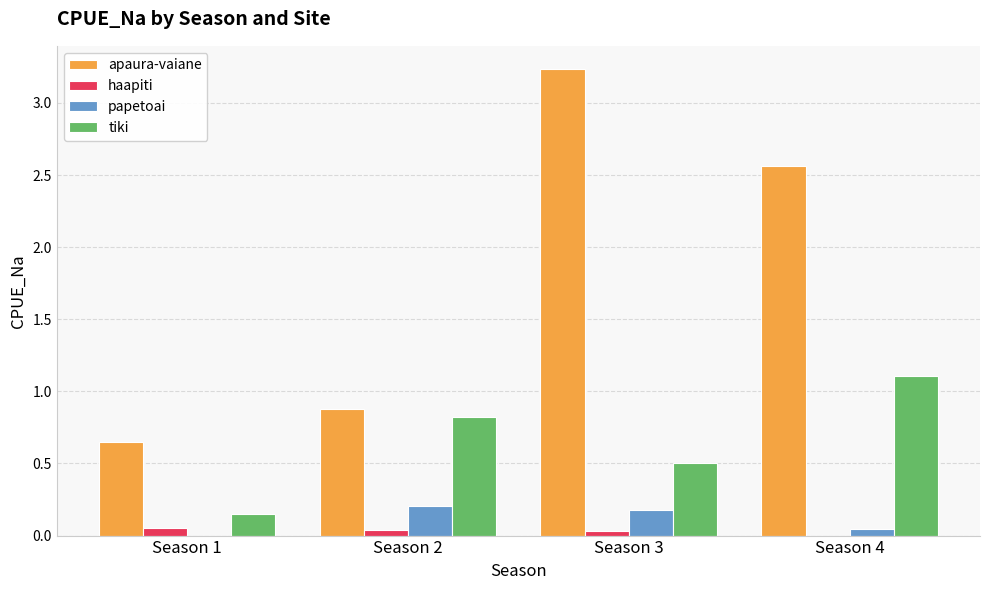

Which series changed the most between Season 1 and Season 2?

tiki